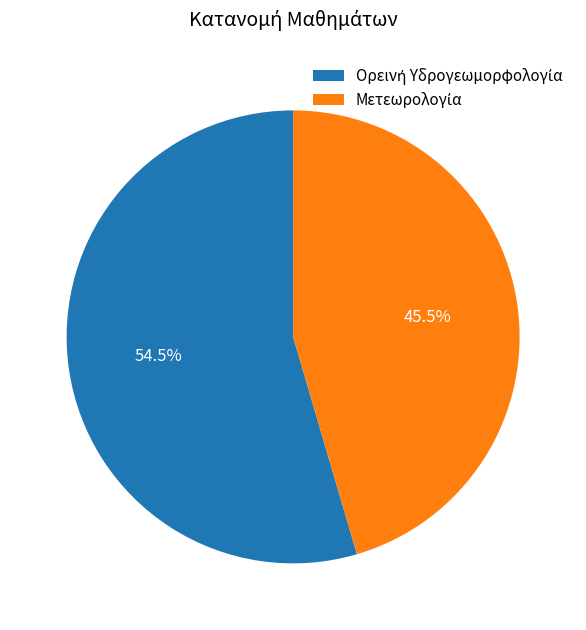

Is there a majority slice in this chart?

Yes